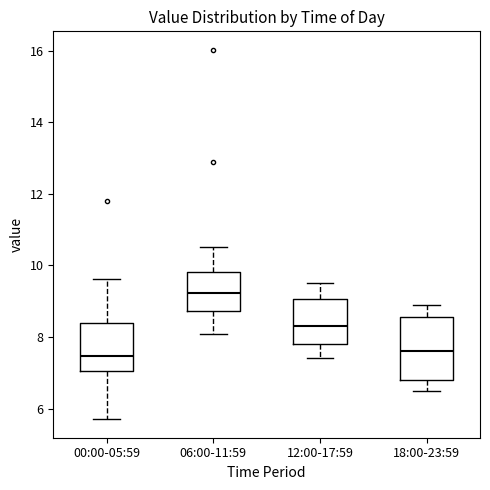

Reading left to right, transcribe this box plot: for each box, give where its median line is, the range the box spans, and where its two whiskers end, as read against the y-axis. The values are not printed on the chart, so give them approximately, as read against the axis.

00:00-05:59: median 7.4, box 7.0 to 8.4, whiskers 5.8 to 9.6
06:00-11:59: median 9.2, box 8.8 to 9.8, whiskers 8.0 to 10.6
12:00-17:59: median 8.4, box 7.8 to 9.0, whiskers 7.4 to 9.6
18:00-23:59: median 7.6, box 6.8 to 8.6, whiskers 6.6 to 9.0